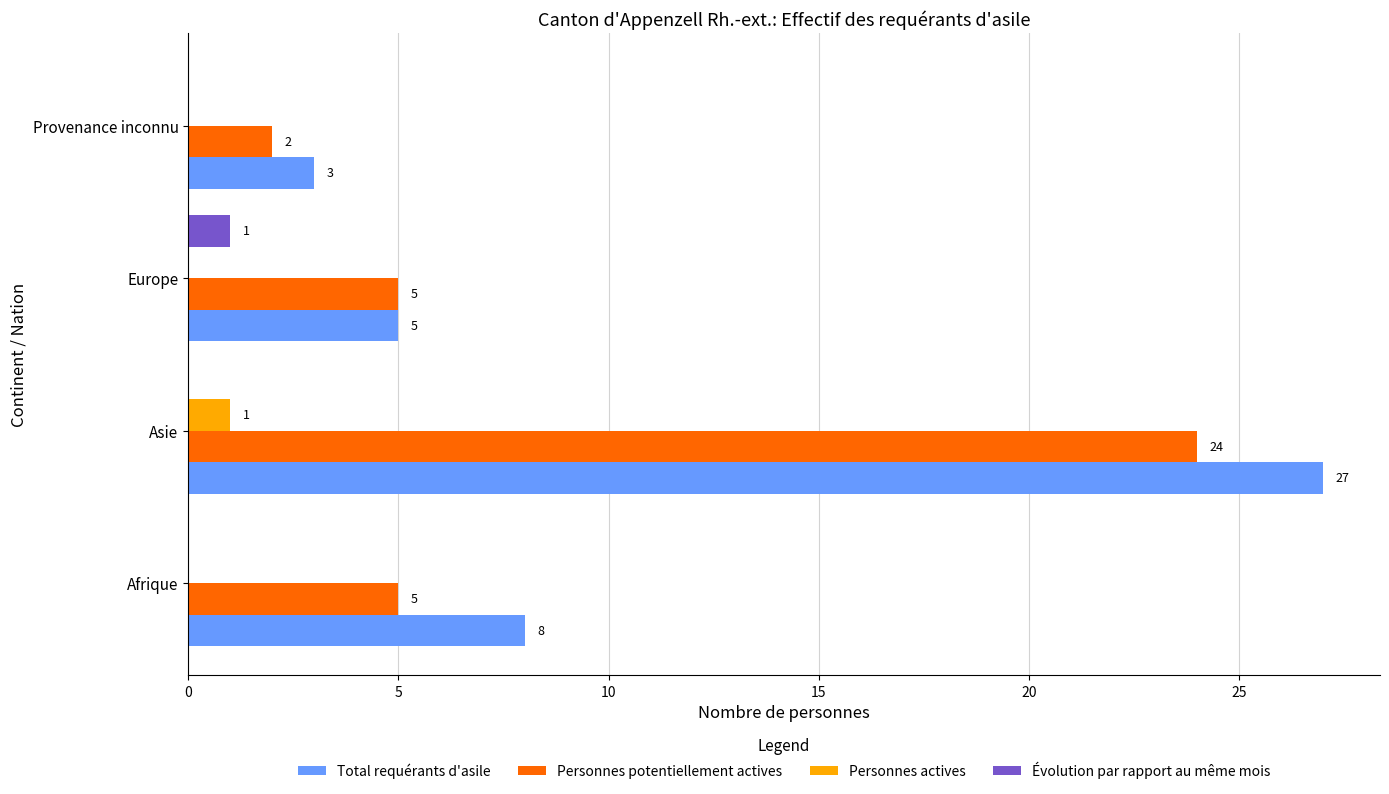

Which series has the largest total across all categories?

Total requérants d'asile